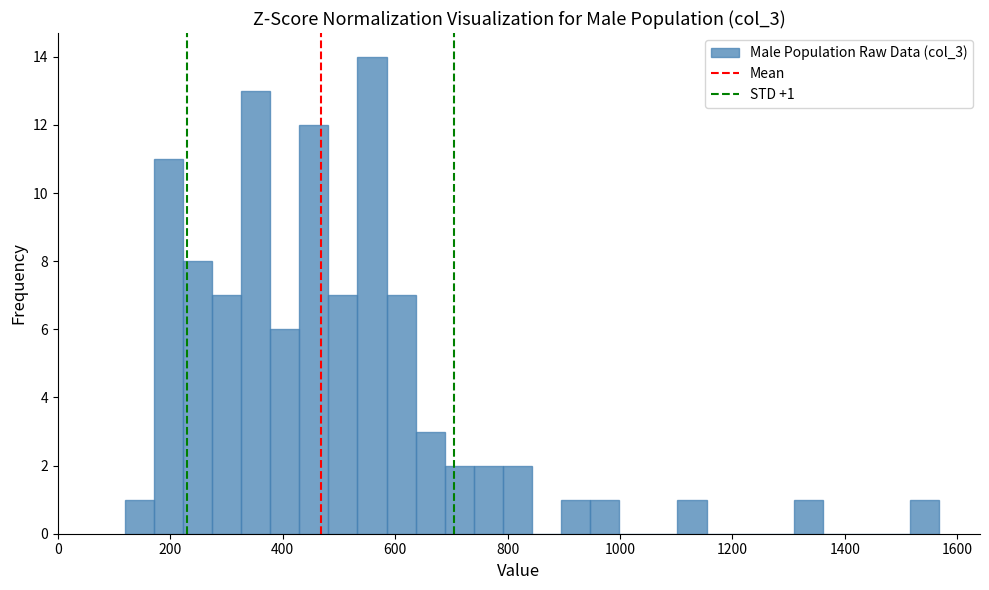

Read against the x-axis, roughly where is the centre of the tallest bar?

560